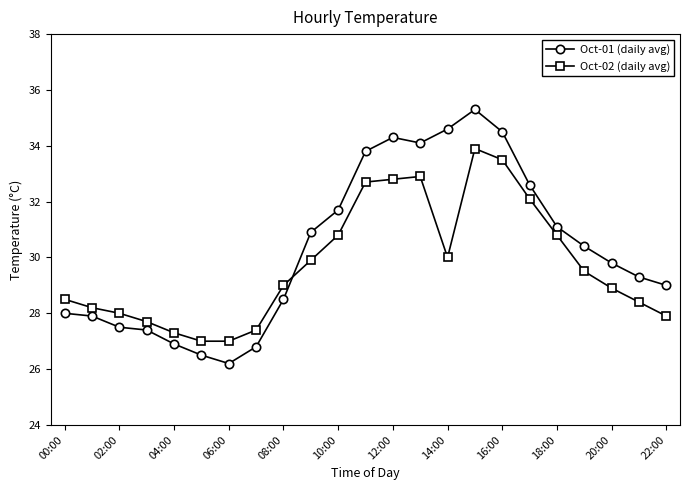

True or false: Oct-01 (daily avg) has more than 0 interior local peaks.

True